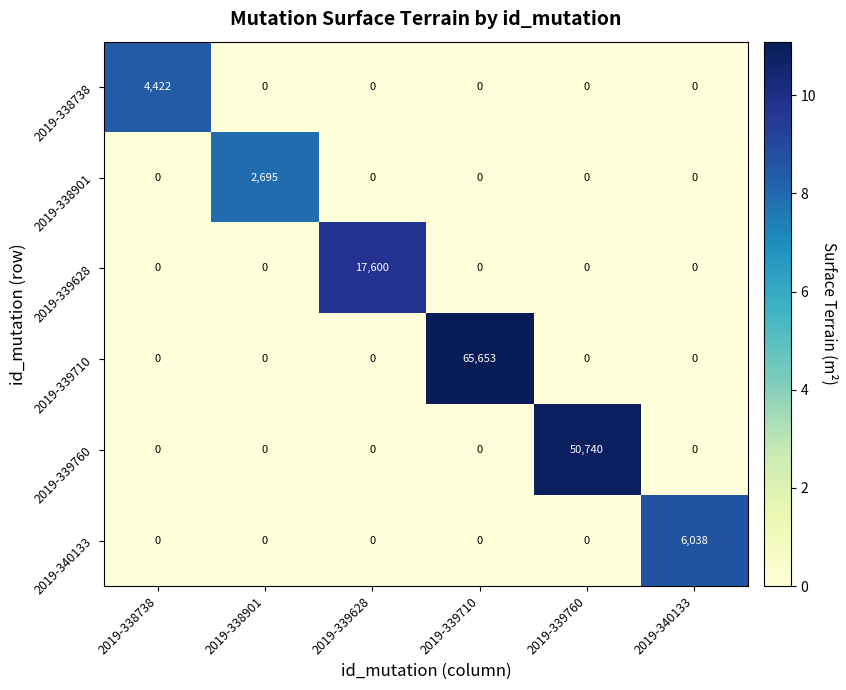

What is the greatest value displayed?

65653